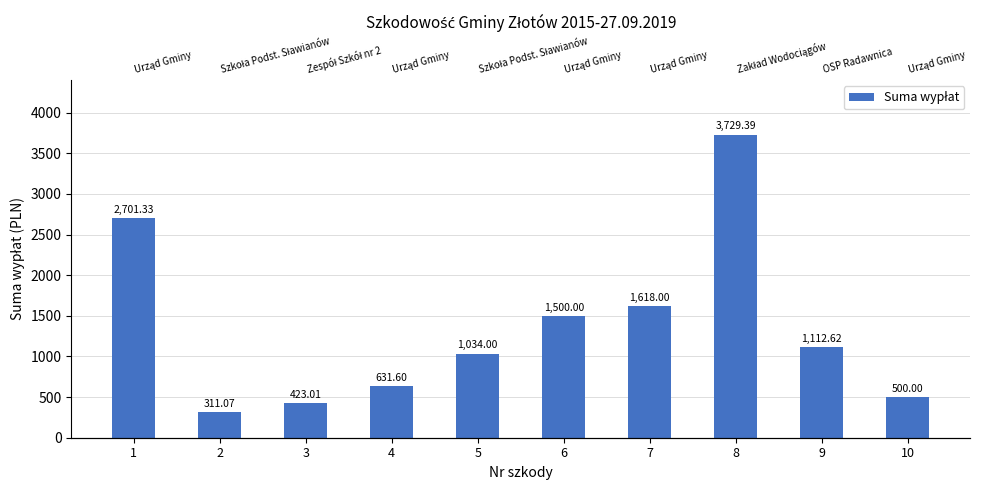

Where does the data first go above 1112?

1